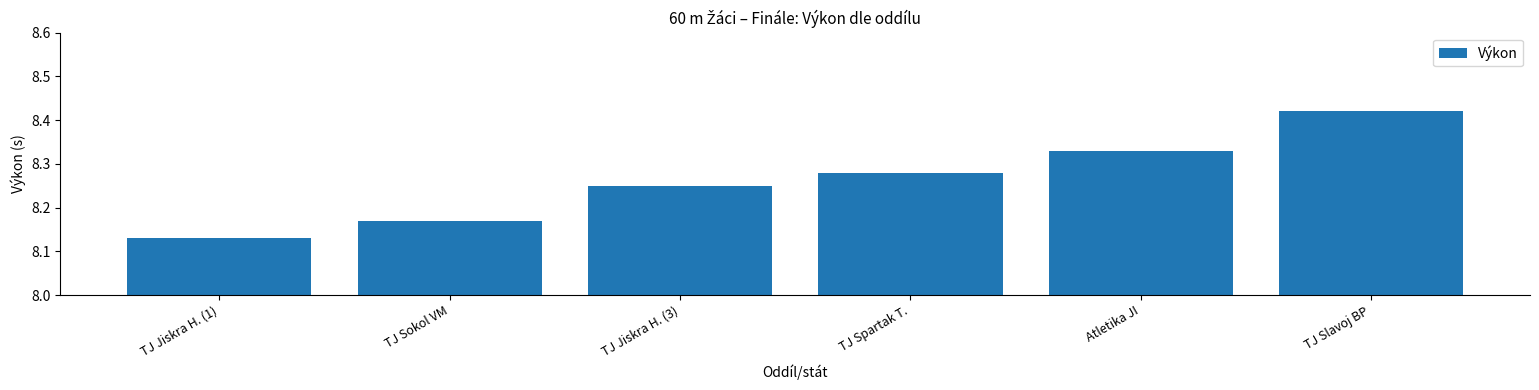

Is it true that the value at Atletika JI is 4.0?

False